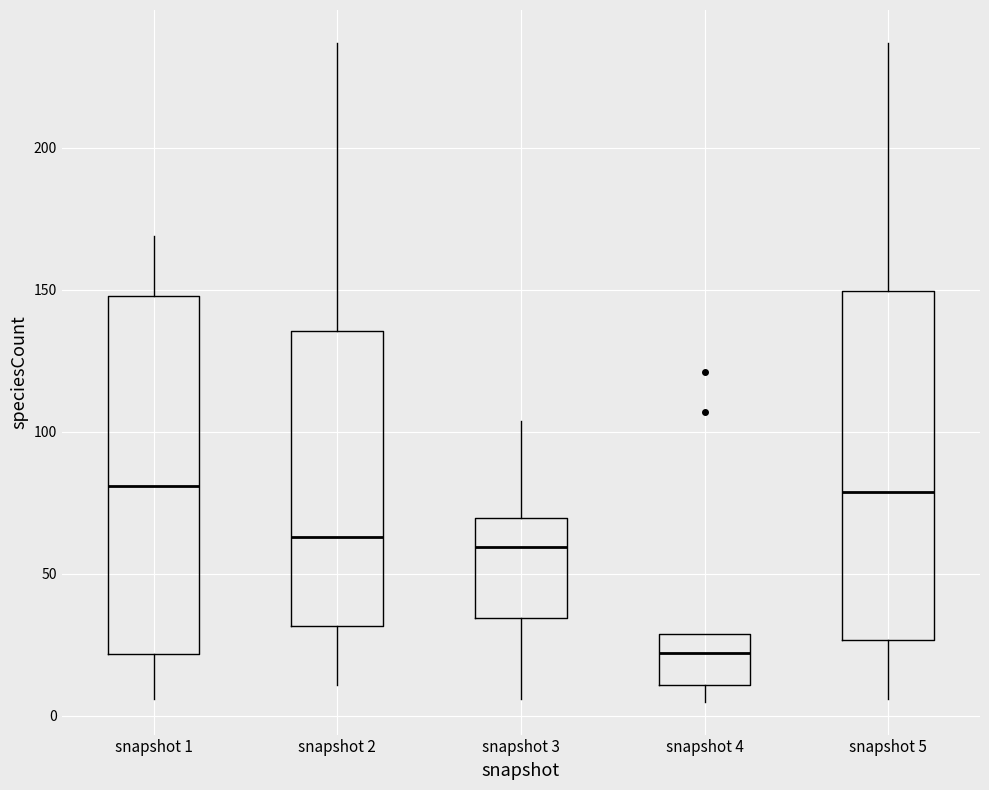

Reading left to right, transcribe this box plot: for each box, give where its median line is, the range the box spans, and where its two whiskers end, as read against the y-axis. The values are not printed on the chart, so give them approximately, as read against the axis.

snapshot 1: median 80, box 20 to 150, whiskers 5 to 170
snapshot 2: median 65, box 30 to 135, whiskers 10 to 235
snapshot 3: median 60, box 35 to 70, whiskers 5 to 105
snapshot 4: median 20, box 10 to 30, whiskers 5 to 30
snapshot 5: median 80, box 25 to 150, whiskers 5 to 235